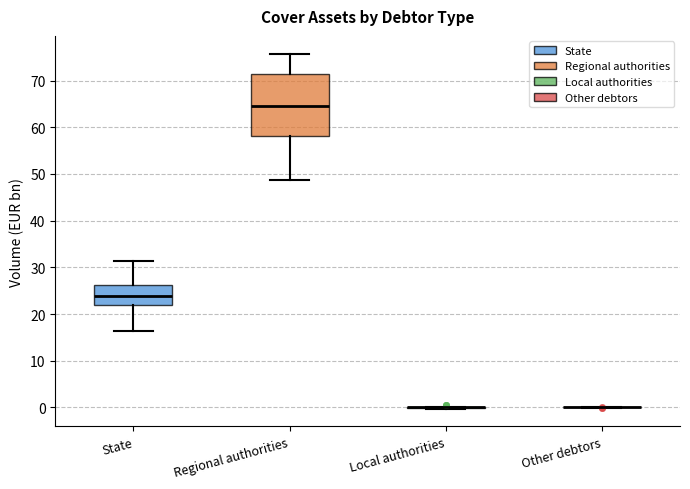

Reading left to right, read every box against the y-axis: the position of its median line, the range the box covers, and the ends of its whiskers. The values are not printed on the chart, so give them approximately, as read against the axis.

State: median 24, box 22 to 26, whiskers 16 to 31
Regional authorities: median 64, box 58 to 71, whiskers 49 to 76
Local authorities: box collapsed to a line at 0, whiskers 0 to 0
Other debtors: box collapsed to a line at 0, whiskers 0 to 0